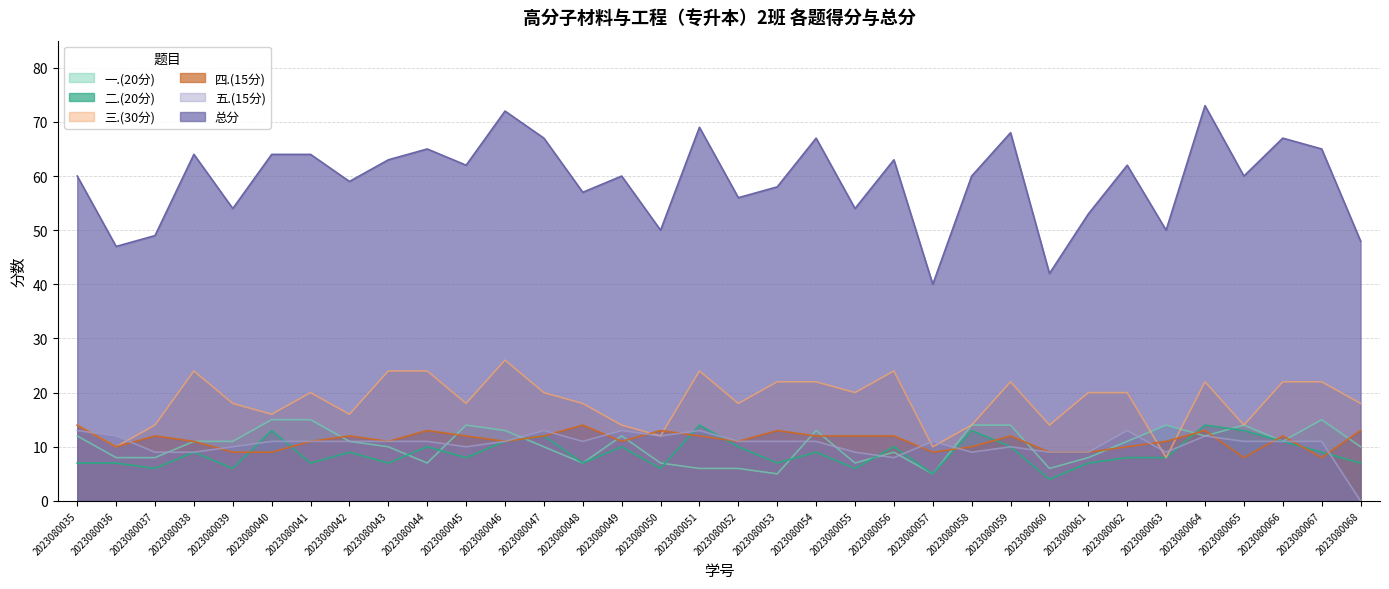

What is the sum of all 总分 values?

2012